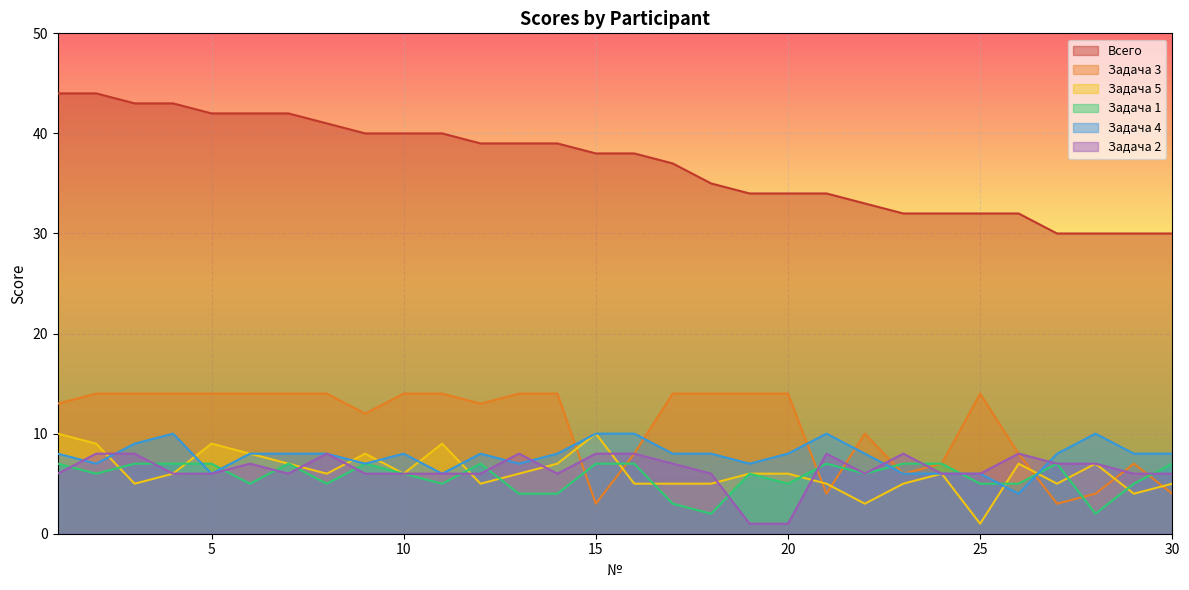

Is it true that Задача 1 equals 6 at 10?

True